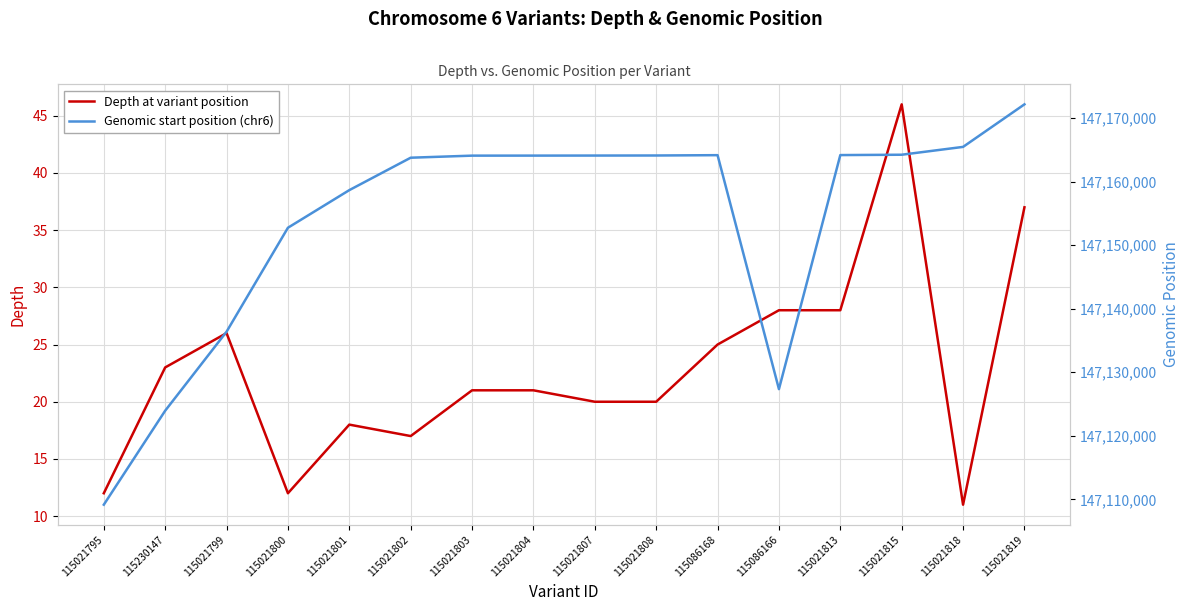

Where is the first local minimum for Depth at variant position?

115021800